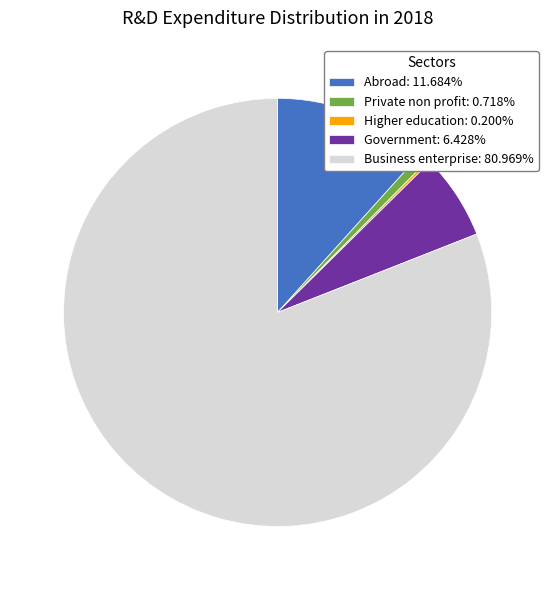

Combined, do Abroad: 11.684% and Business enterprise: 80.969% account for over 50%?

Yes